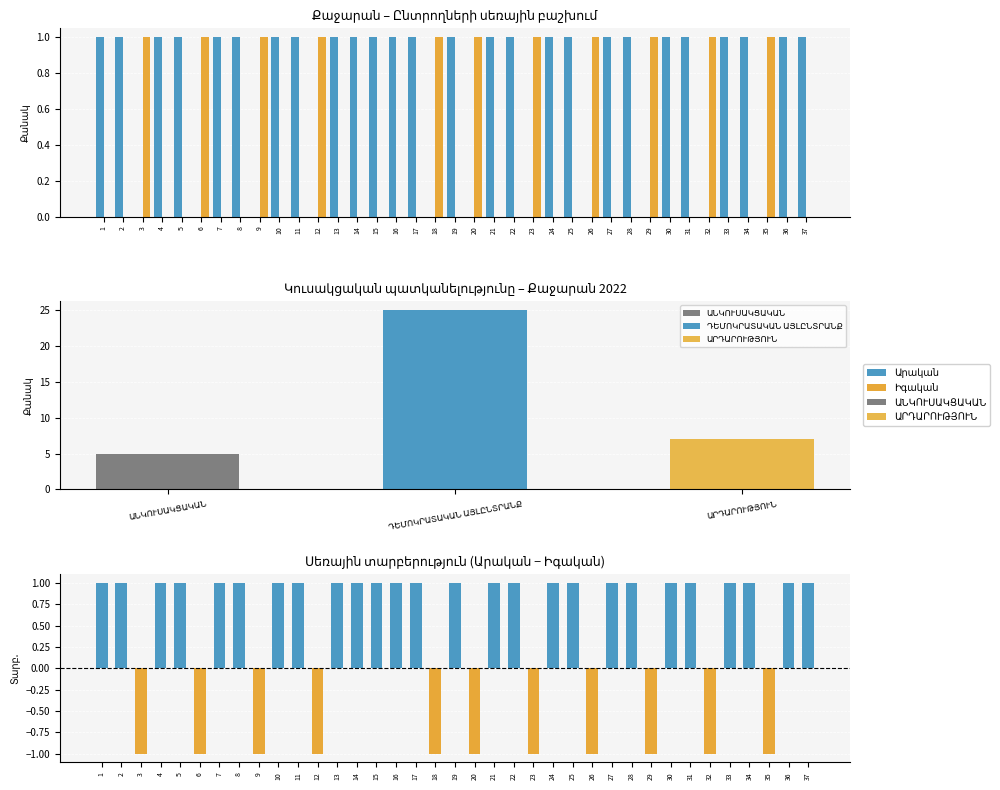

Between 37 and 20, which is larger?

37